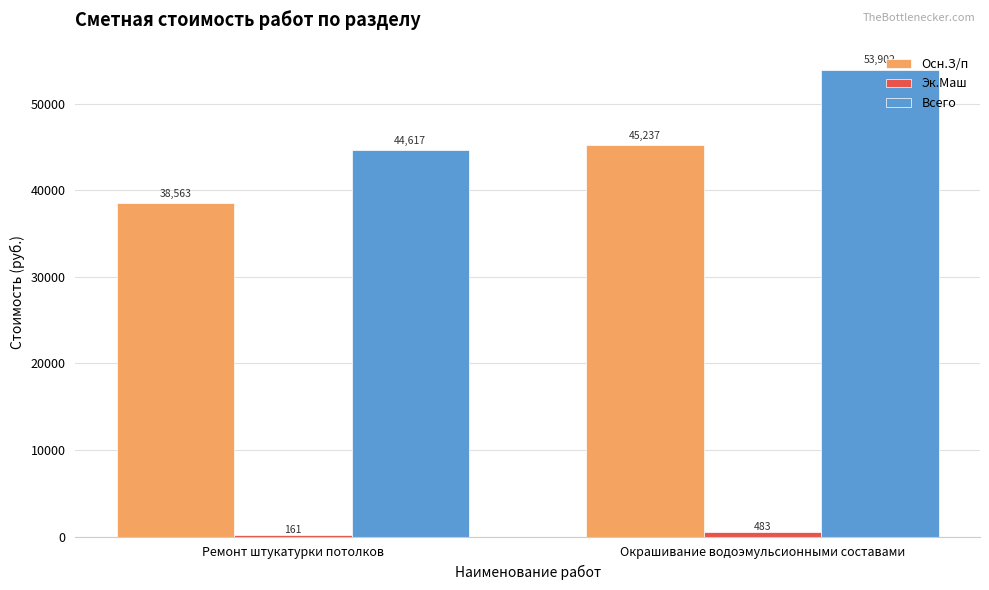

The value of Осн.З/п at Ремонт штукатурки потолков is 63498.0. True or false?

False